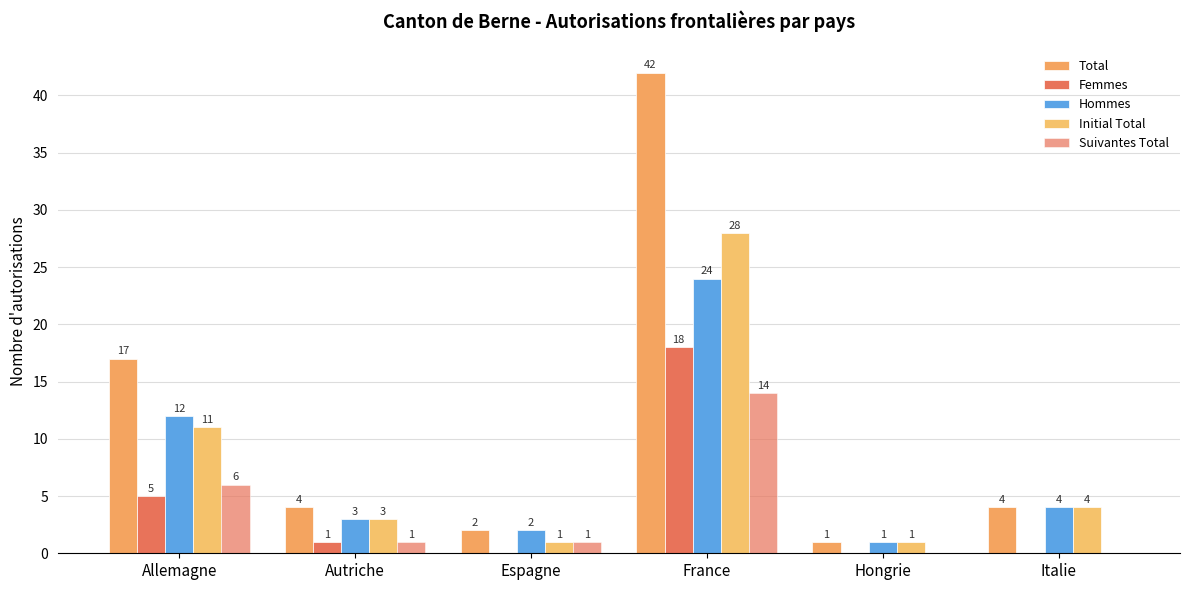

True or false: Hommes has a value of 1 at Italie.

False